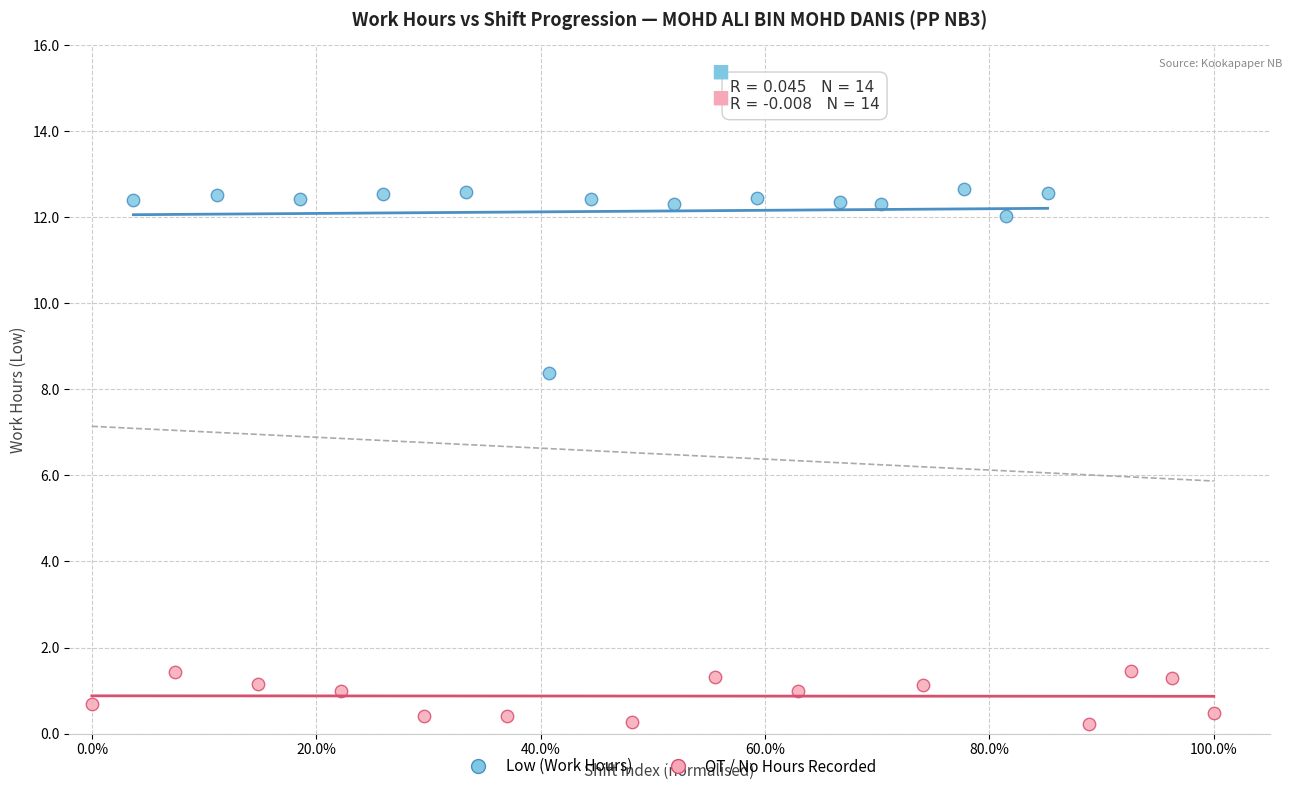

Which series has the widest spread of Y values?

Low (Work Hours)